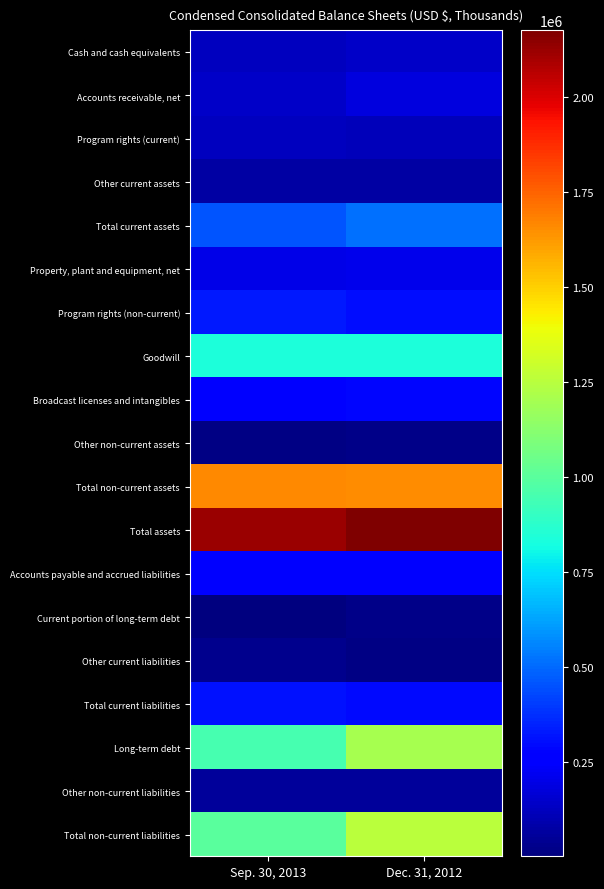

Which label corresponds to the largest value in the chart?

Dec. 31, 2012